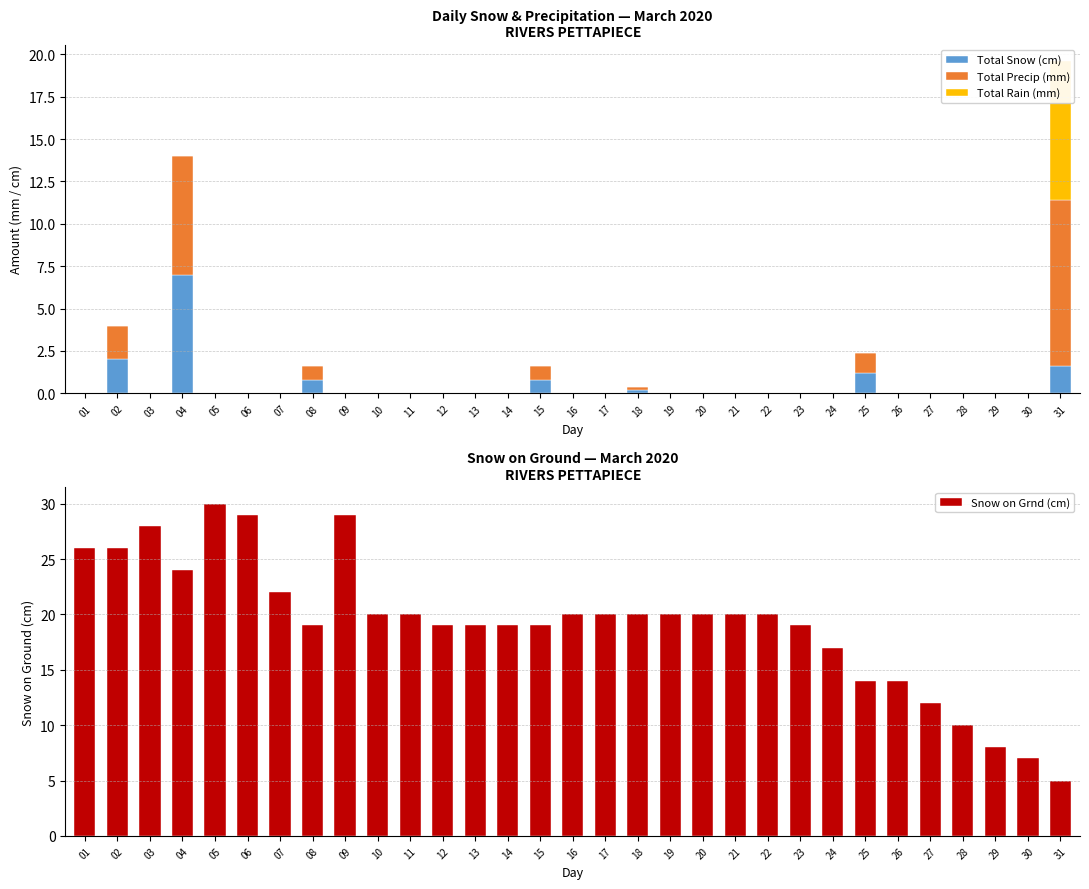

What is the maximum value for Total Snow (cm)?

7.0